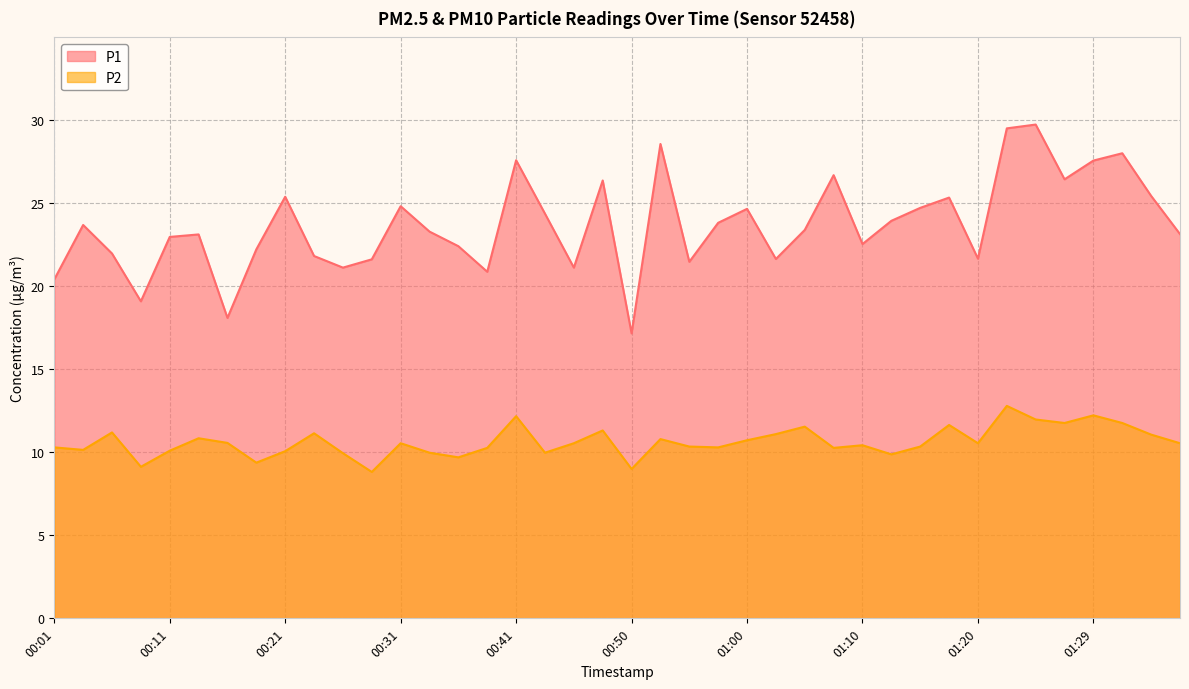

Which series has the widest spread of values?

P1